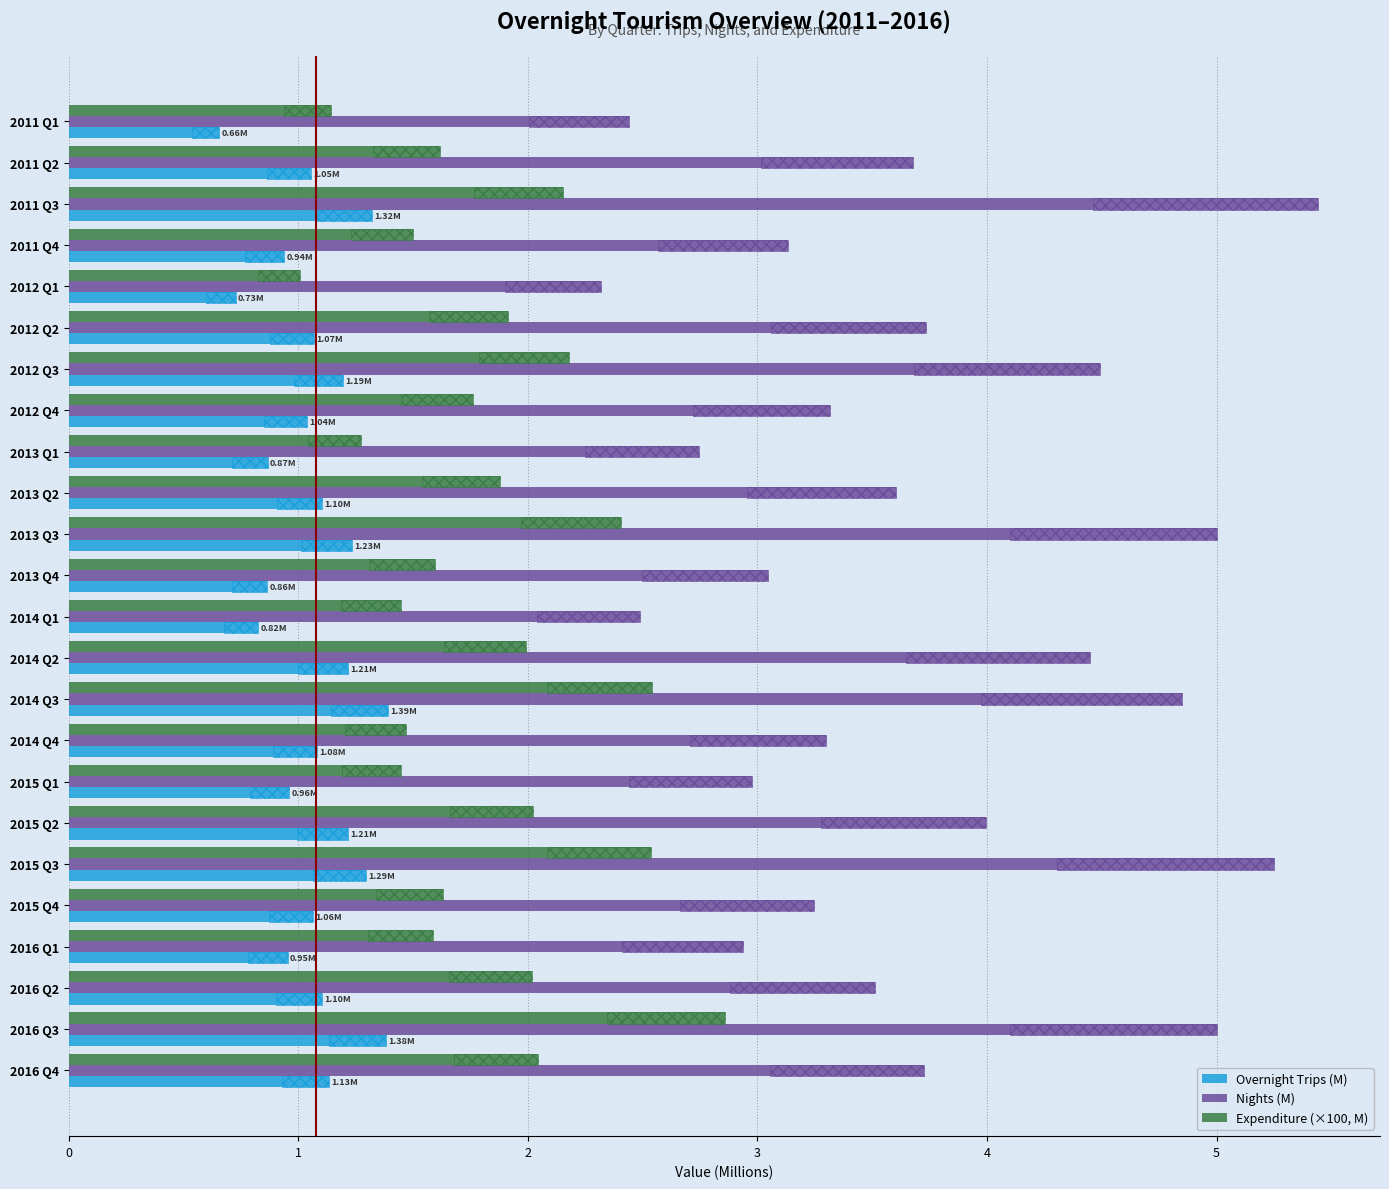

What is the value of the Overnight Trips (M) bar at the 15th from the left?

1.4